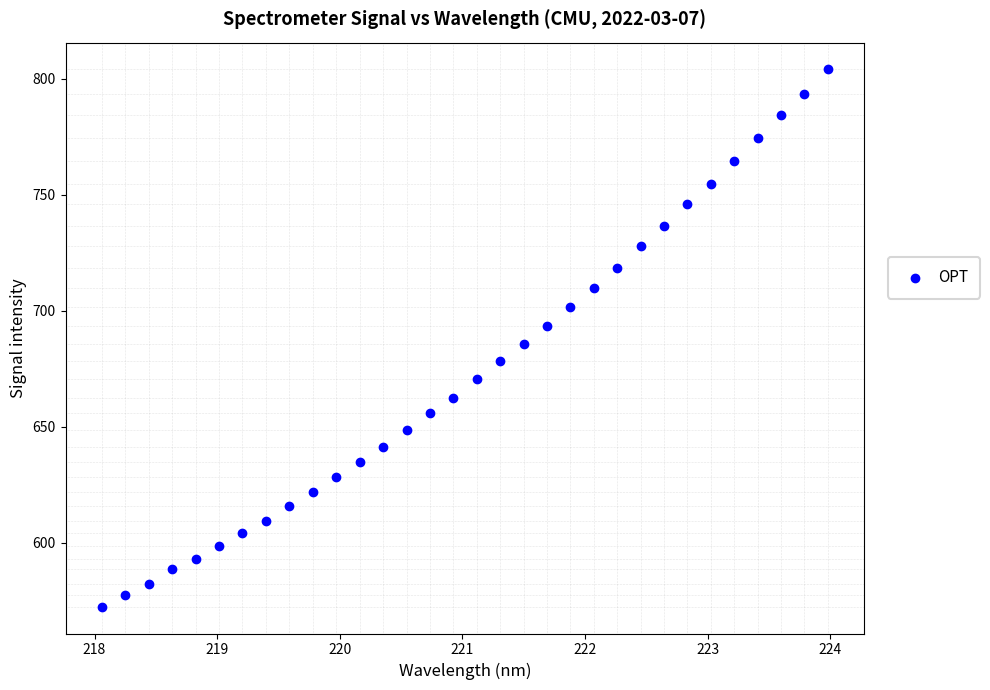

What is the range of Y values (max minus min)?

231.4